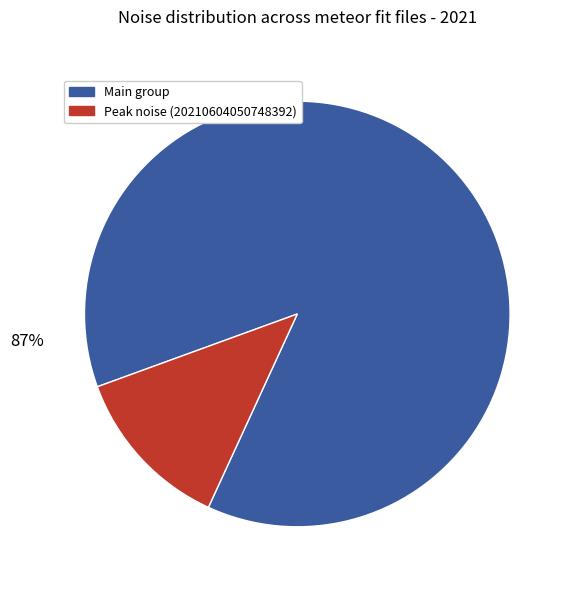

To the nearest percent, what is the average slice percentage?

50%